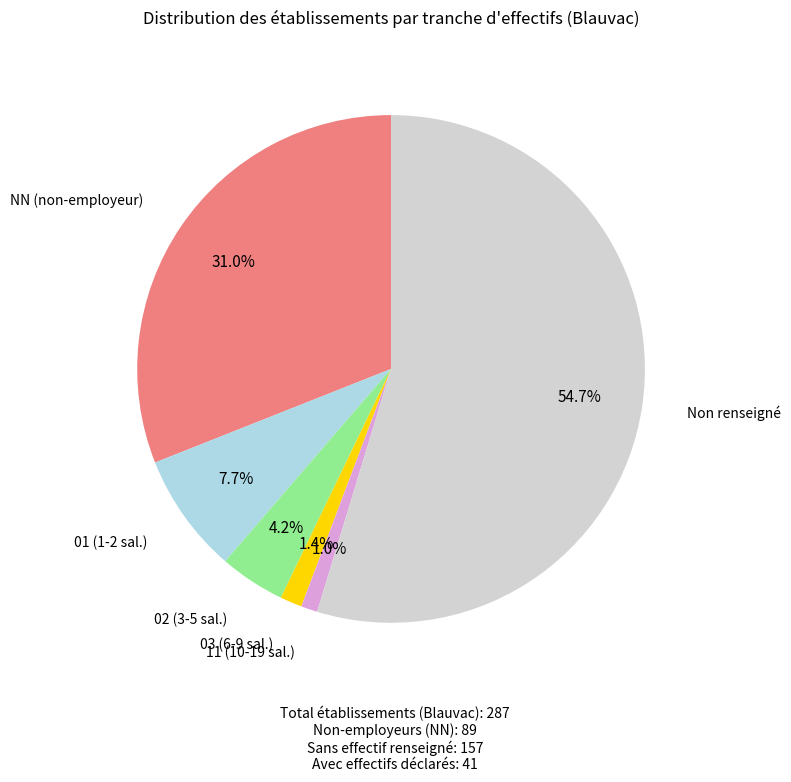

Is there a majority slice in this chart?

Yes